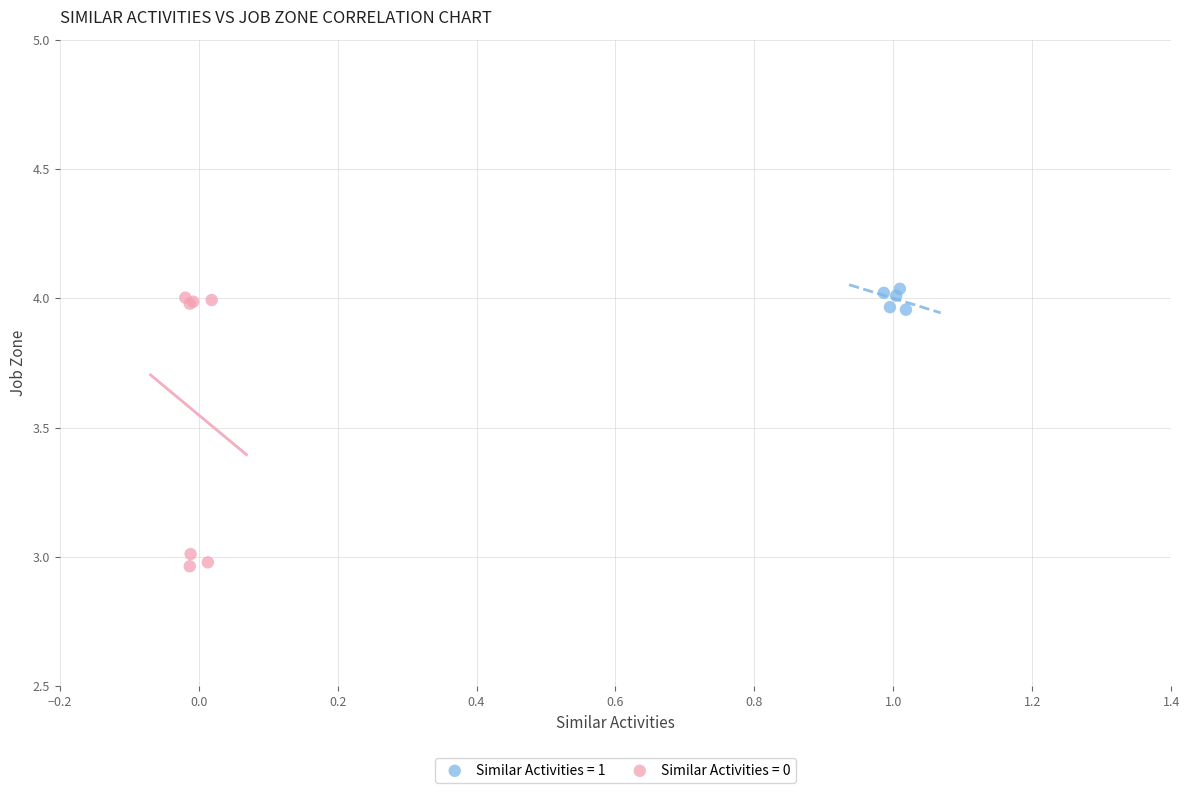

Which series reaches the minimum Y coordinate?

Similar Activities = 0